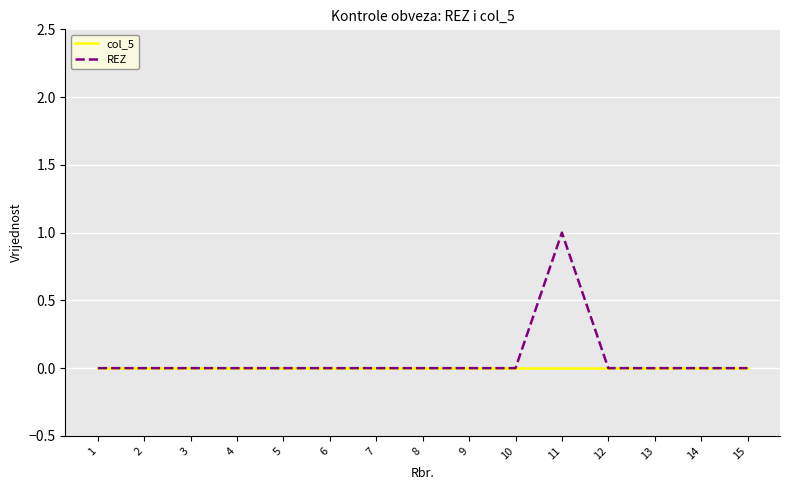

Does the chart display data point markers on the line(s)?

No